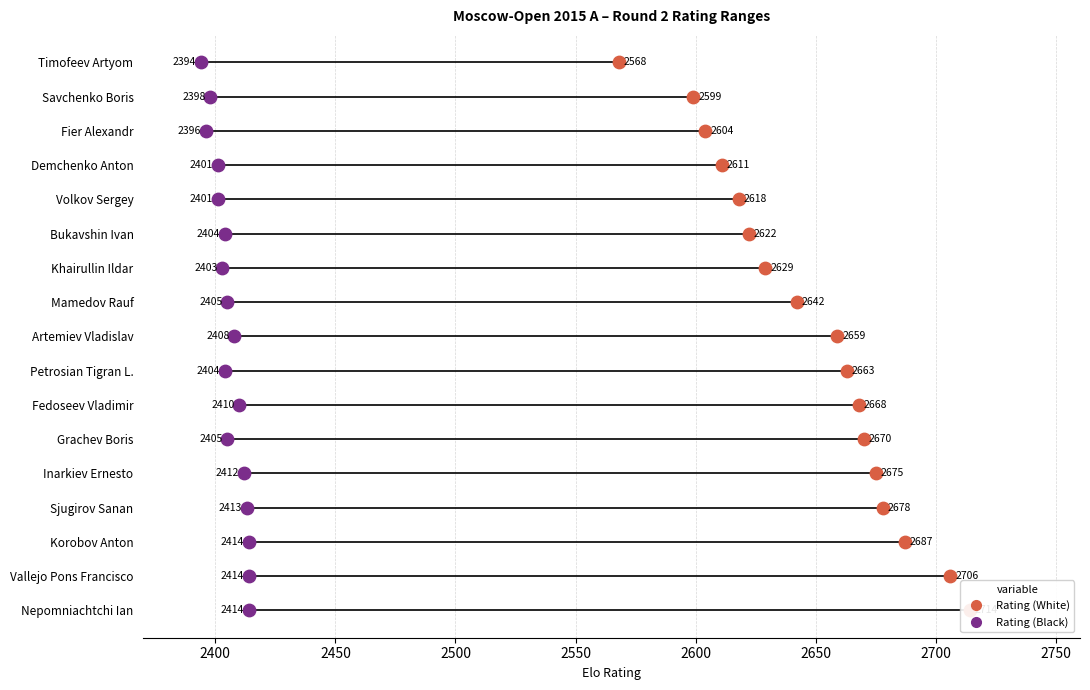

What are all the series names shown in the legend?

Rating (Black), Rating (White)